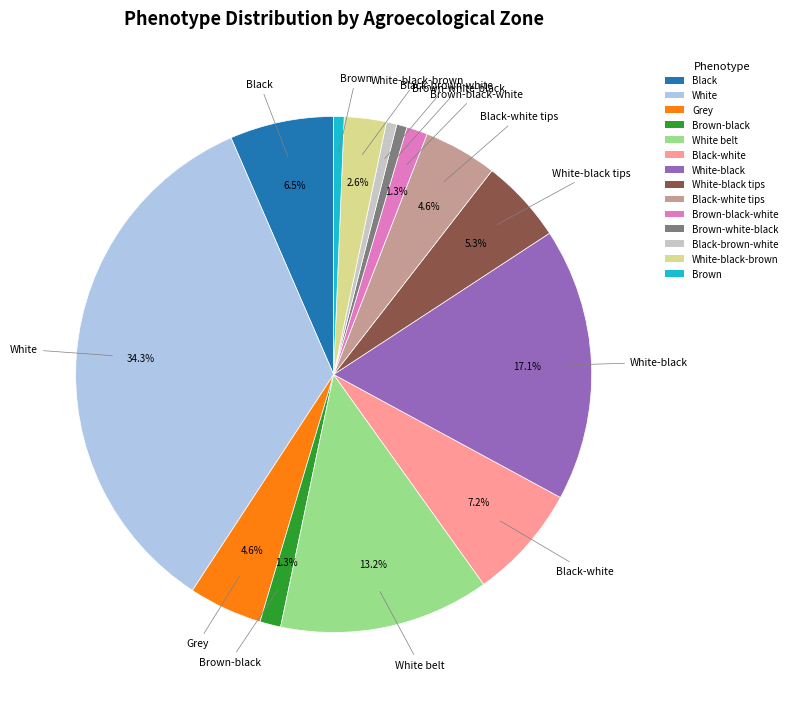

True or false: Black-white tips accounts for 5% of the total.

True